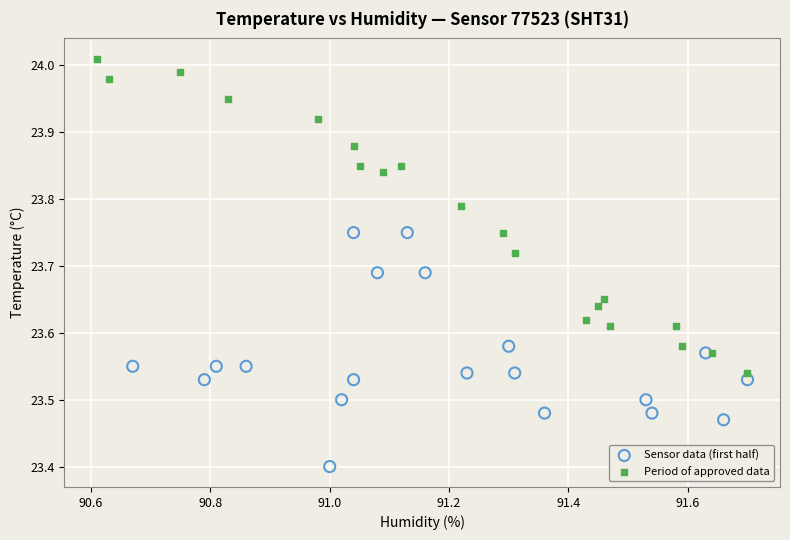

Which series has the largest Y range (max minus min)?

Period of approved data